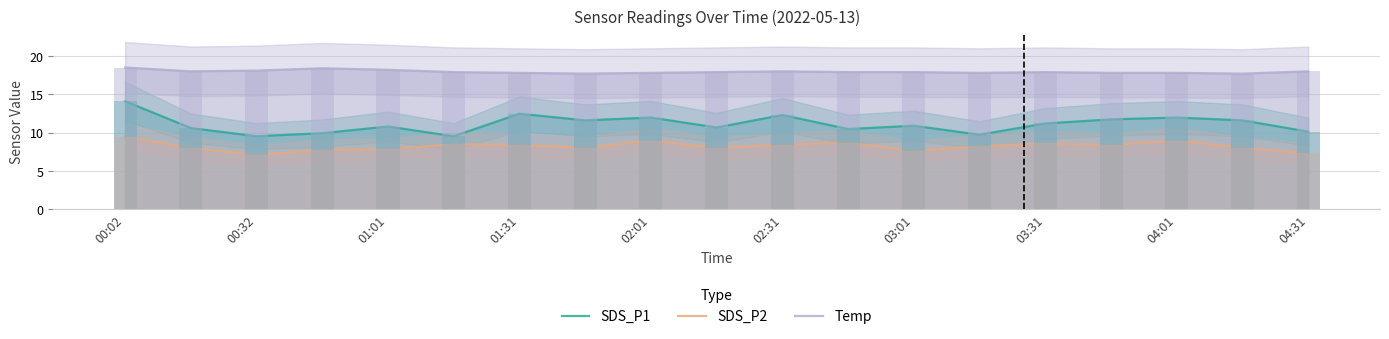

What is the sum of all SDS_P1 values?

211.2